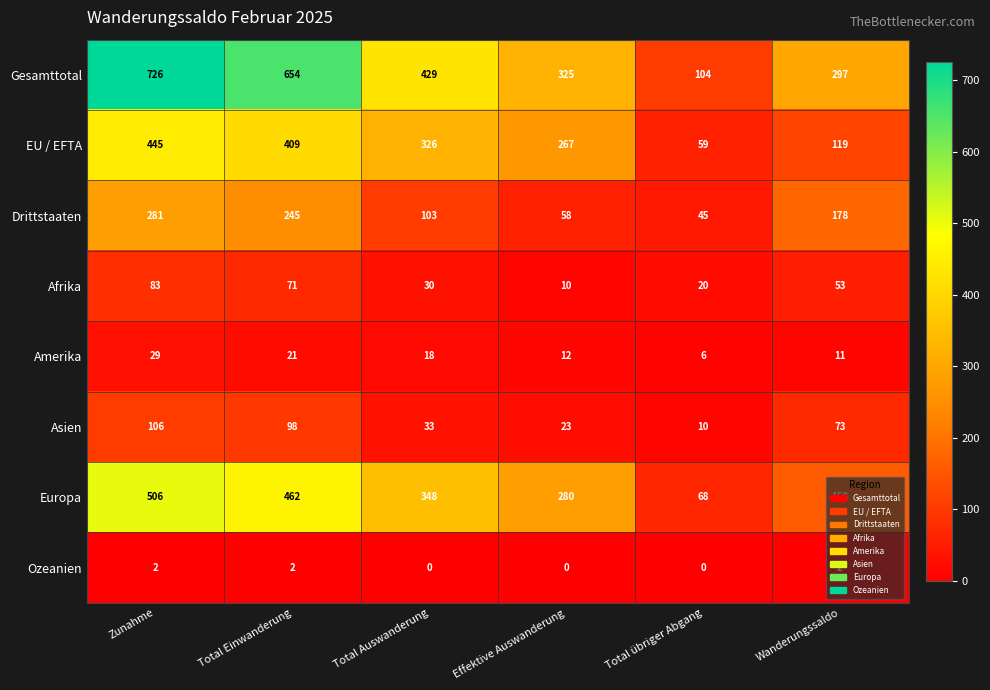

What is the difference between the maximum and minimum values in the Amerika series?

23